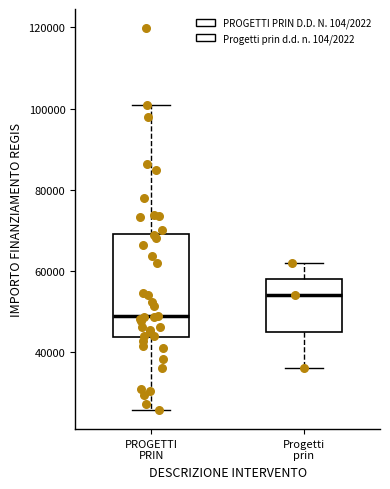

Reading left to right, transcribe this box plot: for each box, give where its median line is, the range the box spans, and where its two whiskers end, as read against the y-axis. The values are not printed on the chart, so give them approximately, as read against the axis.

PROGETTI PRIN: median 48000, box 44000 to 70000, whiskers 26000 to 100000
Progetti prin: median 54000, box 46000 to 58000, whiskers 36000 to 62000